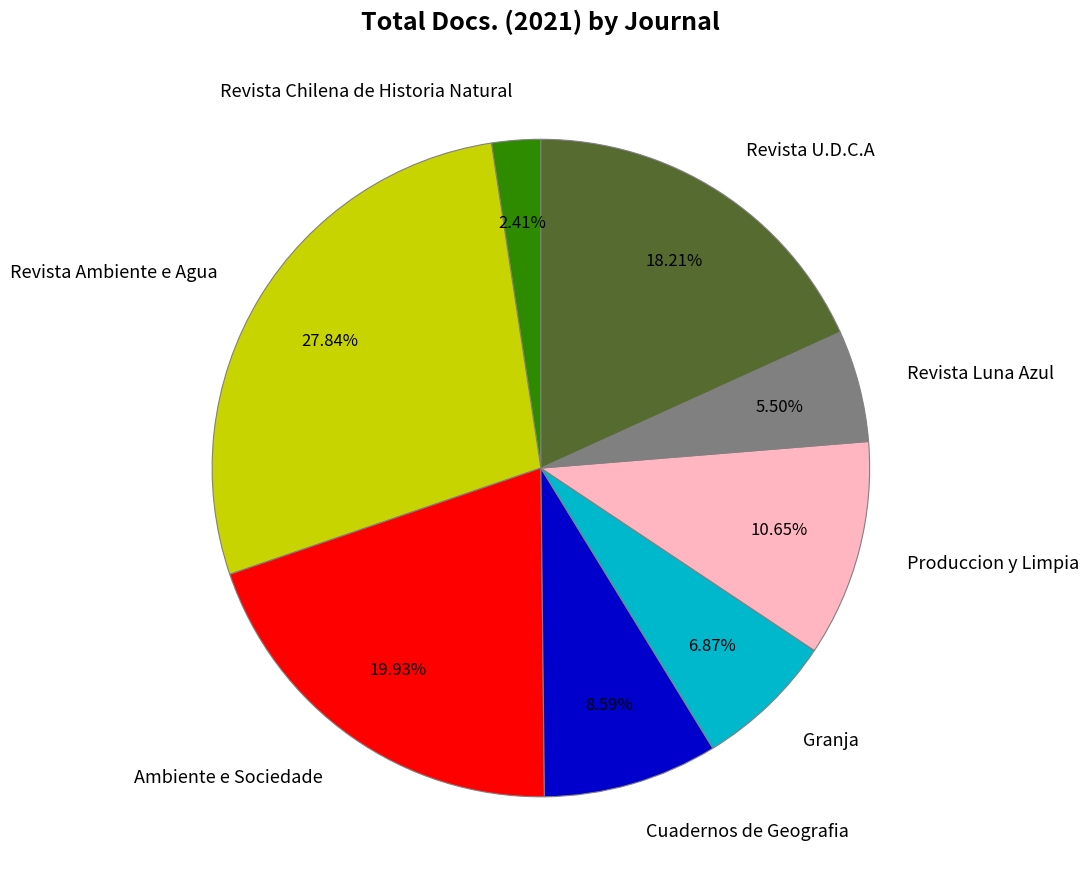

What percentage do Ambiente e Sociedade and Revista U.D.C.A together represent?

38.1%